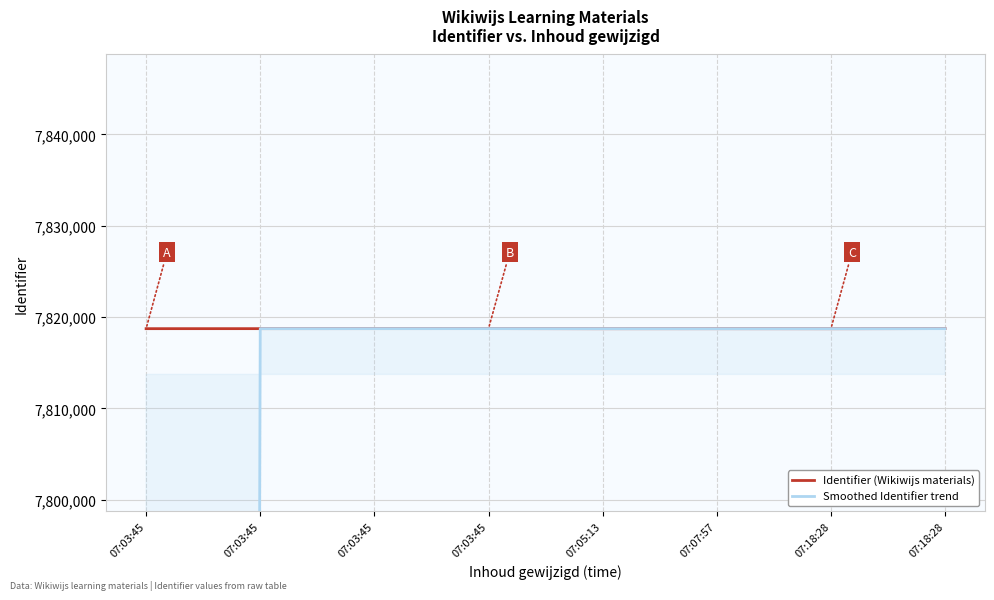

The value of Identifier (Wikiwijs materials) at 07:03:45 is 7818743.0. True or false?

True